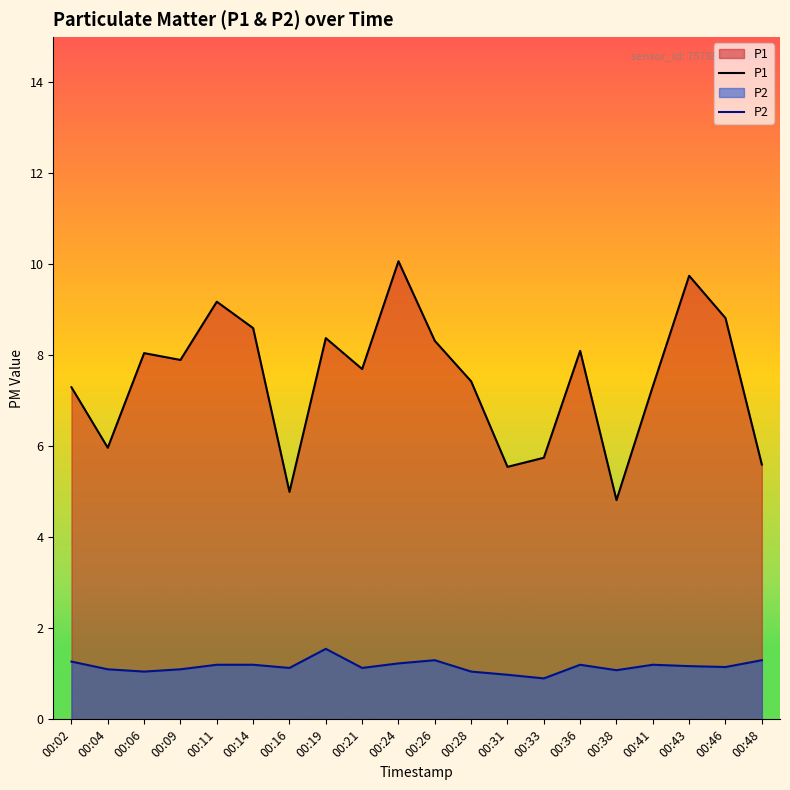

What is the sum of the P1 values at 00:46 and 00:16?

13.8